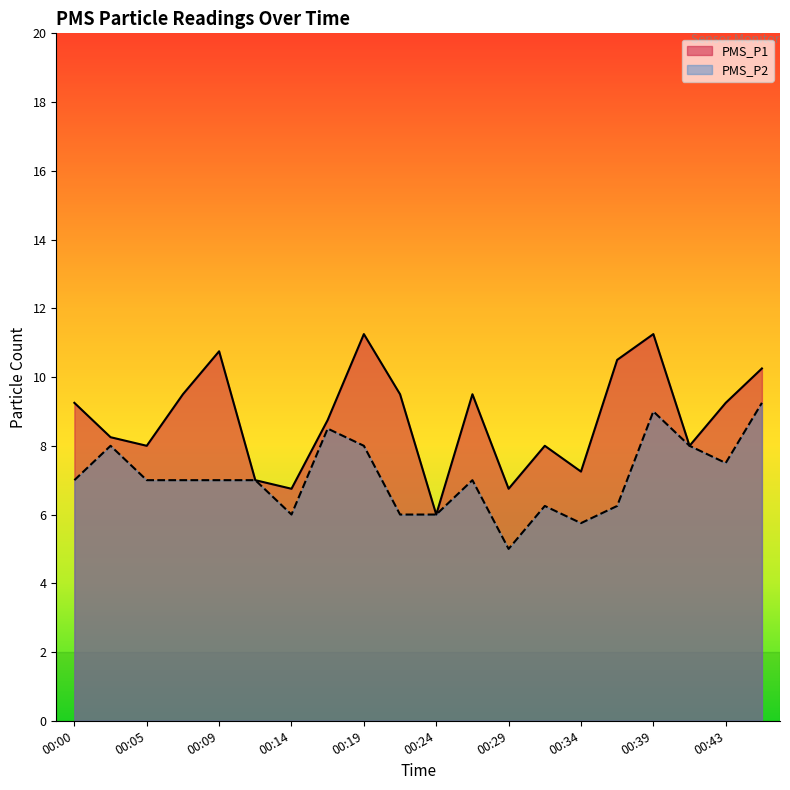

List the series in order of their peak value, lowest first.

PMS_P2, PMS_P1